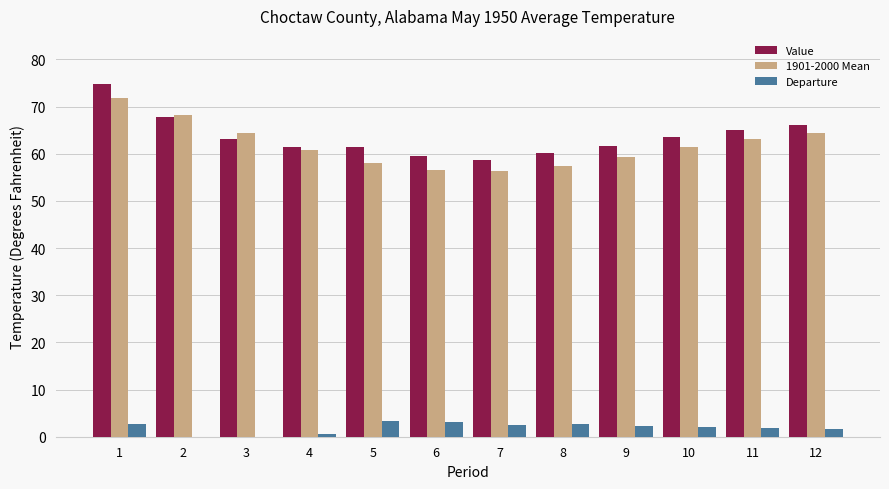

What is the value of the Departure bar at the 11th from the left?

1.9